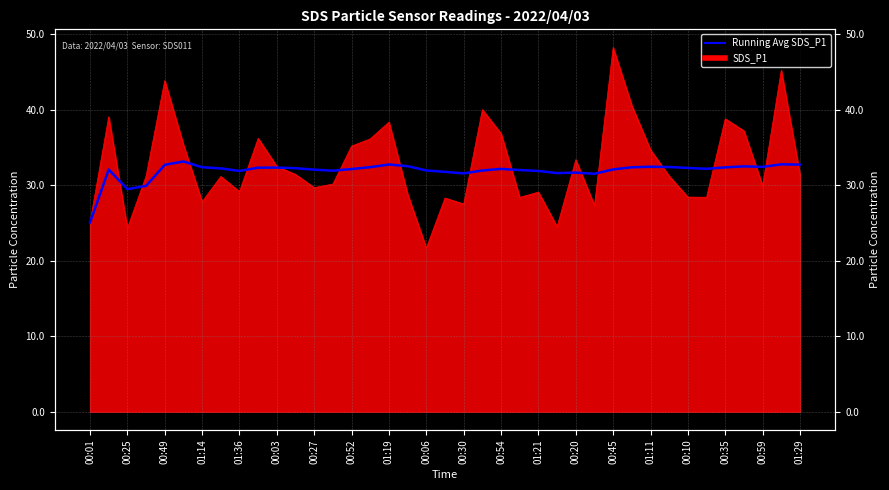

What is the difference between the maximum and minimum values?

8.1